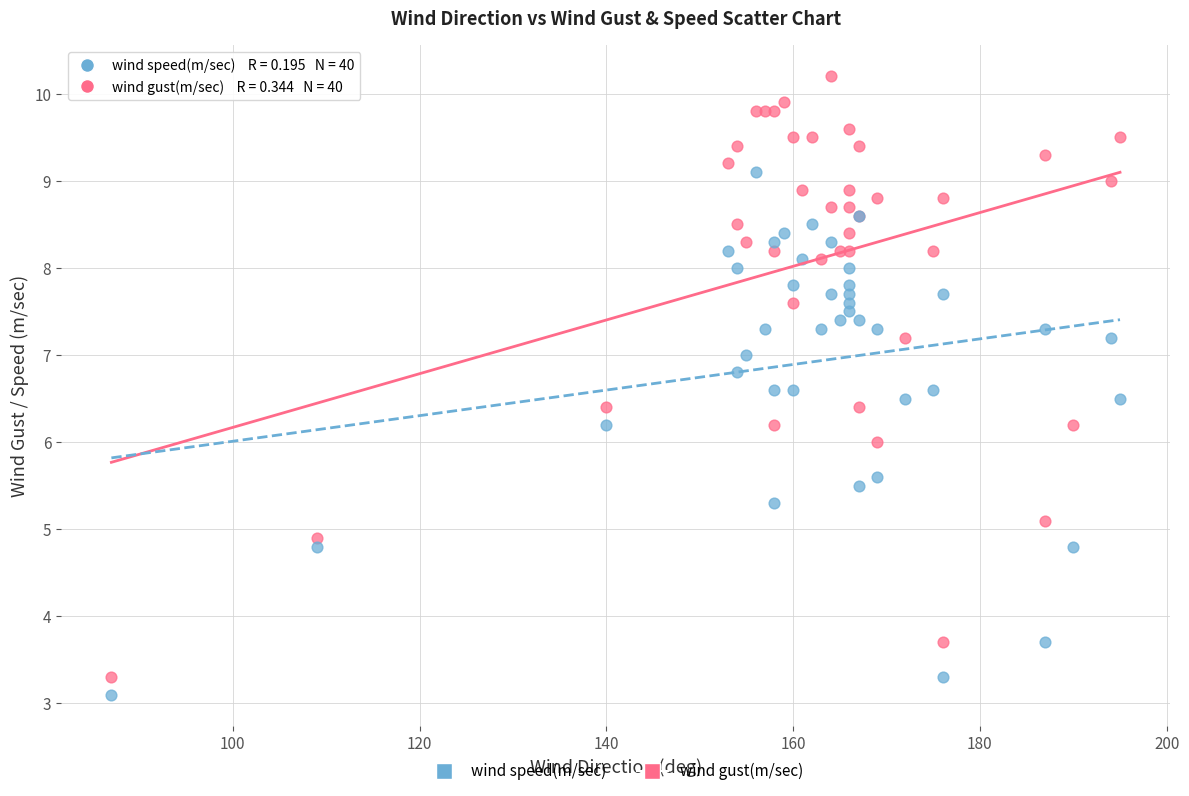

Which series has the largest Y range (max minus min)?

wind gust(m/sec)